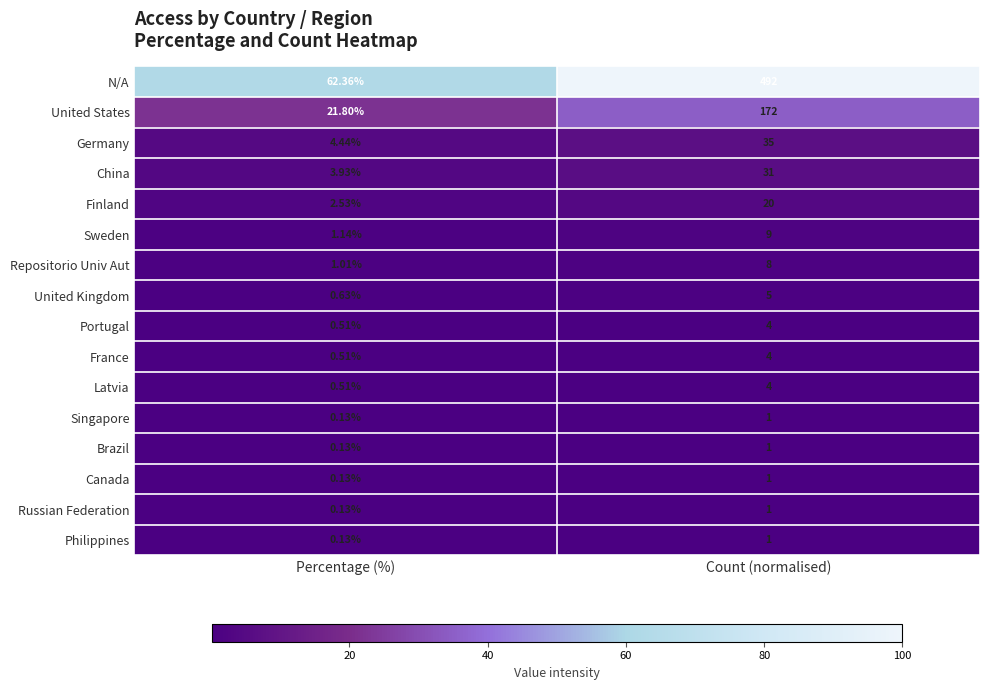

Is the value of Repositorio Univ Aut at Percentage (%) greater than the value of Portugal at Count (normalised)?

No